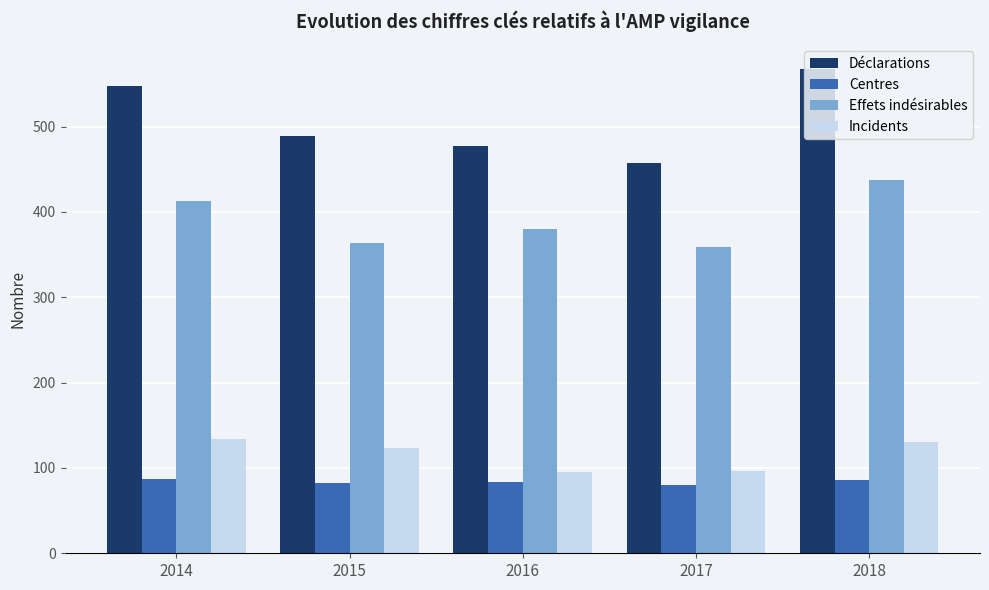

Which series has the widest spread of values?

Déclarations